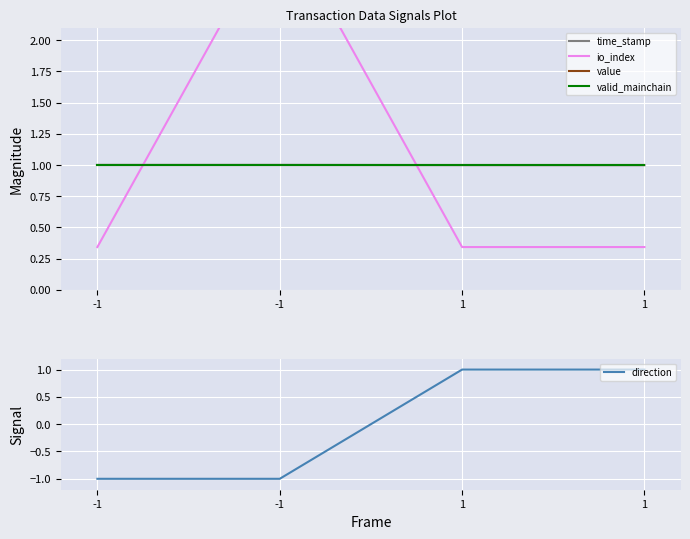

Read the io_index value at -1.

3.0